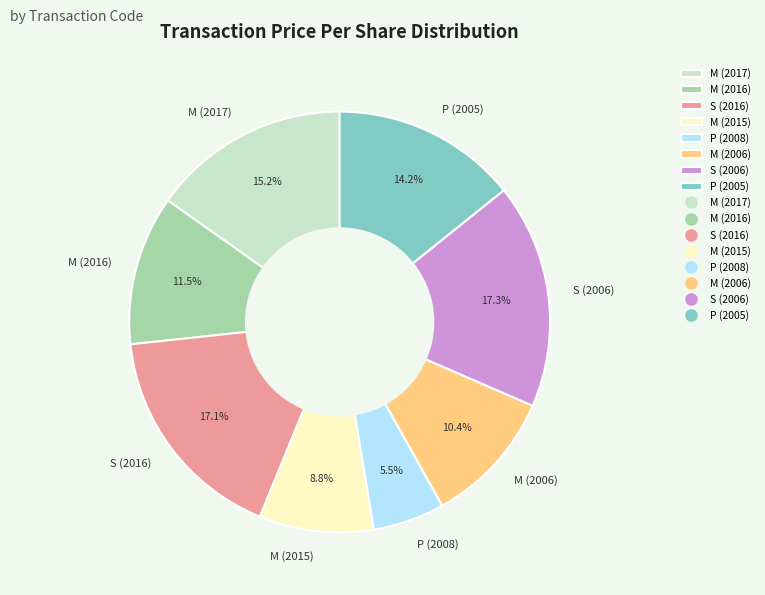

To the nearest percent, what is the combined percentage of P (2008) and S (2006)?

23%